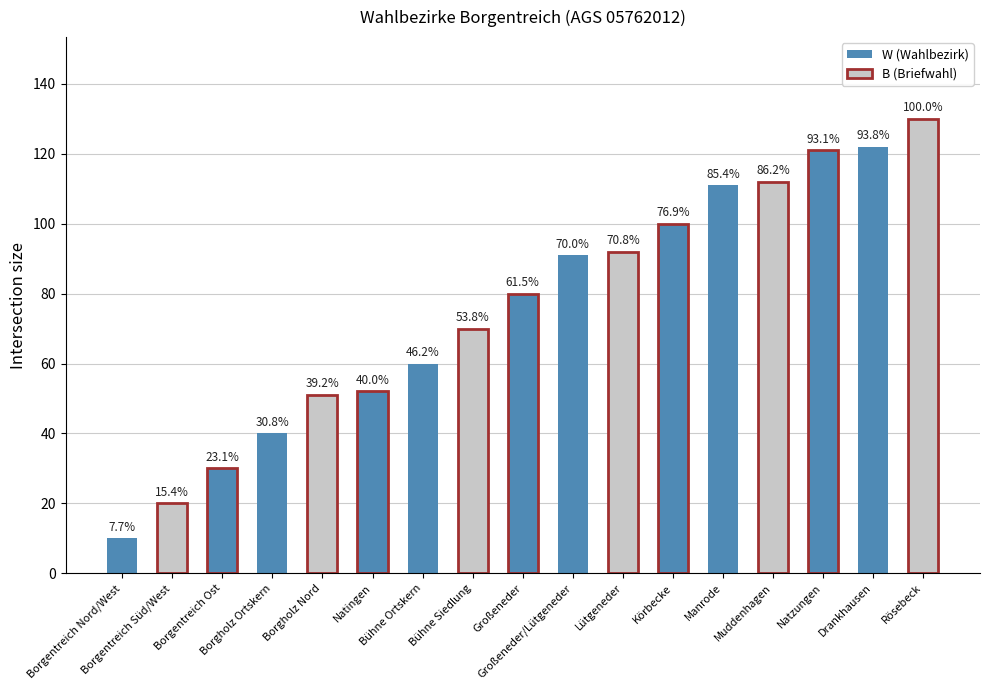

What is the smallest value displayed?

10